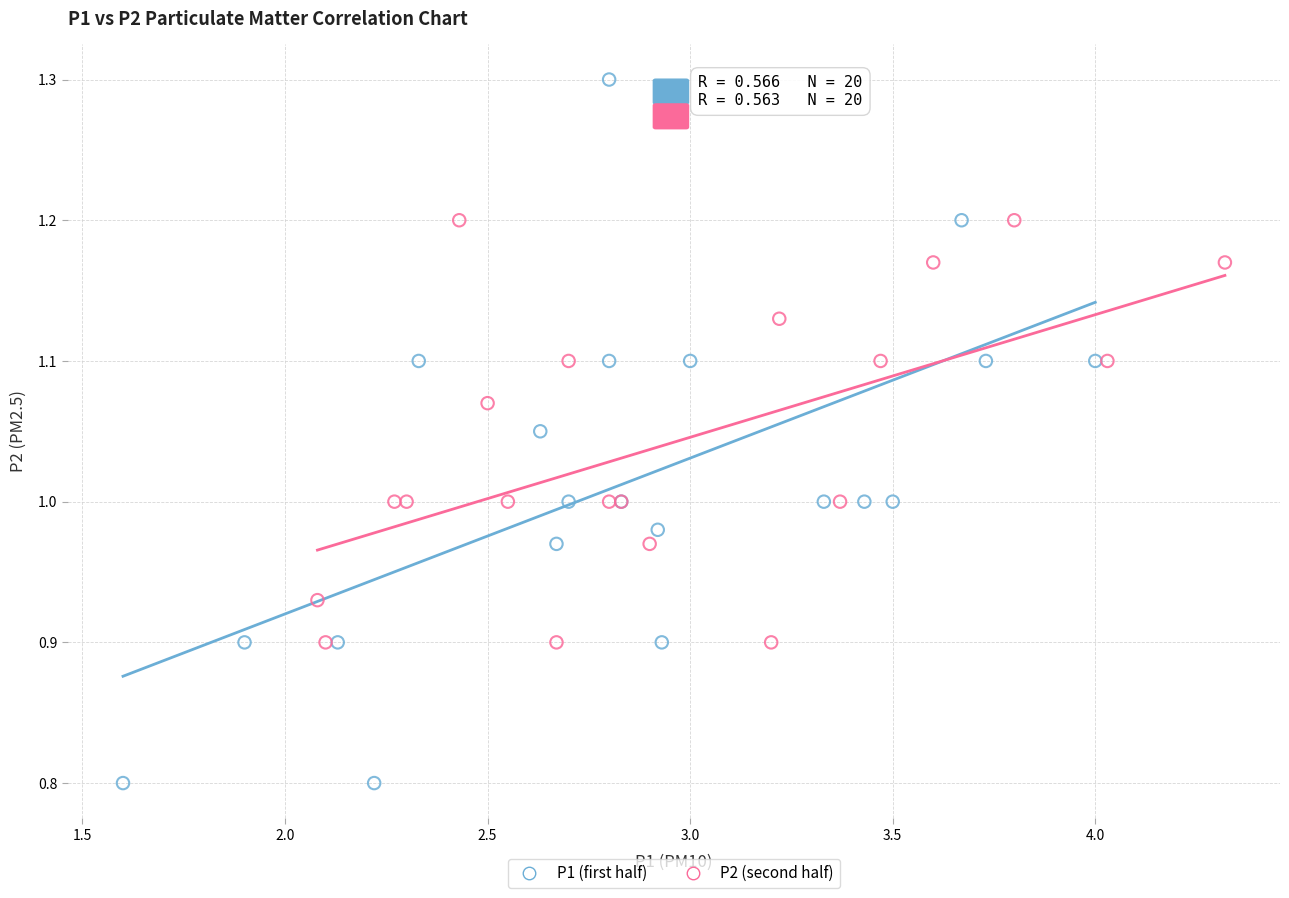

Which series reaches the minimum Y coordinate?

P1 (first half)